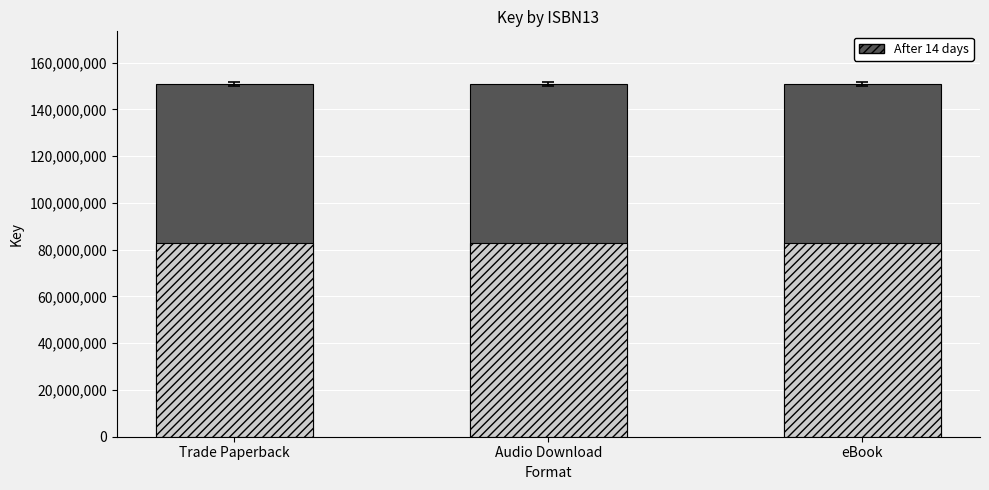

Which series has the largest range (max minus min)?

After 14 days